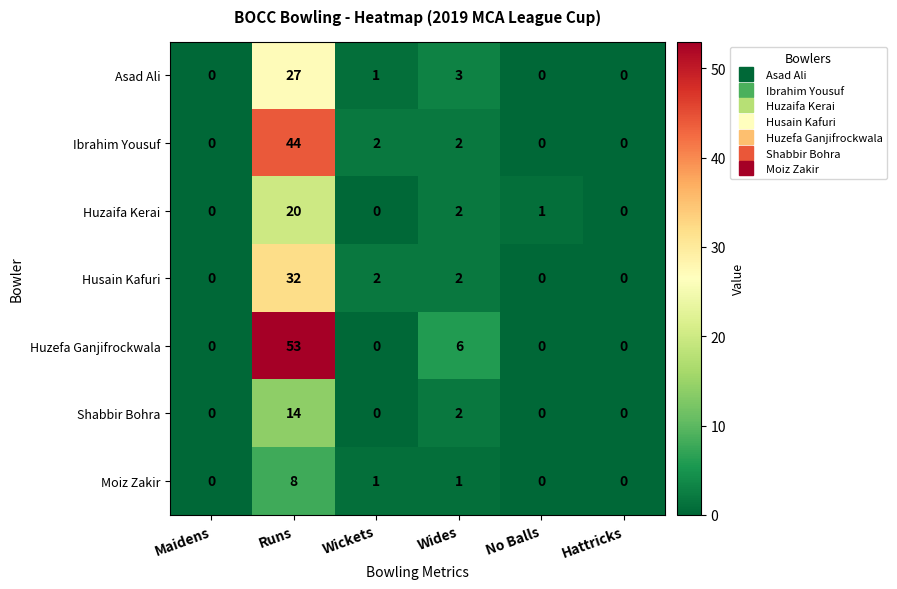

Where does the Moiz Zakir series first go above 1?

Runs